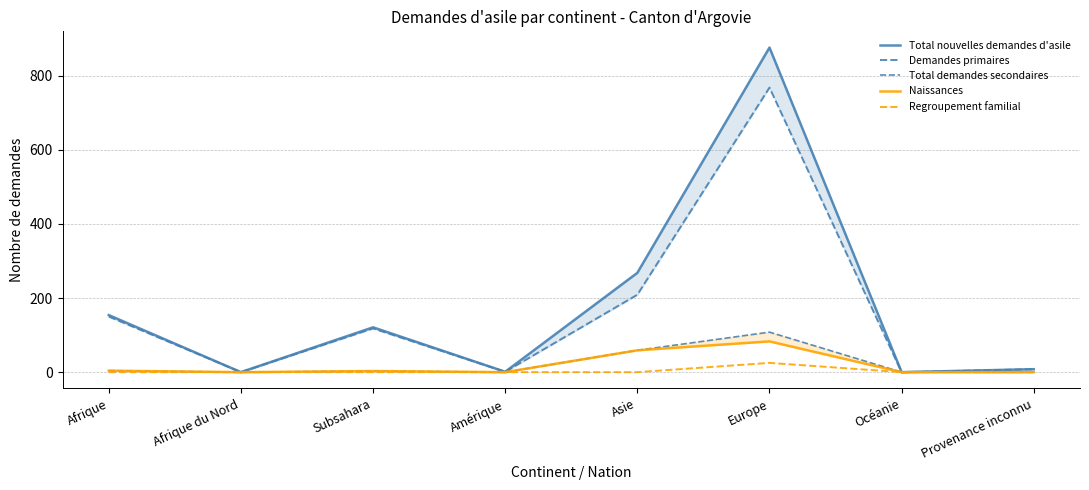

How many lines are shown in the chart?

5